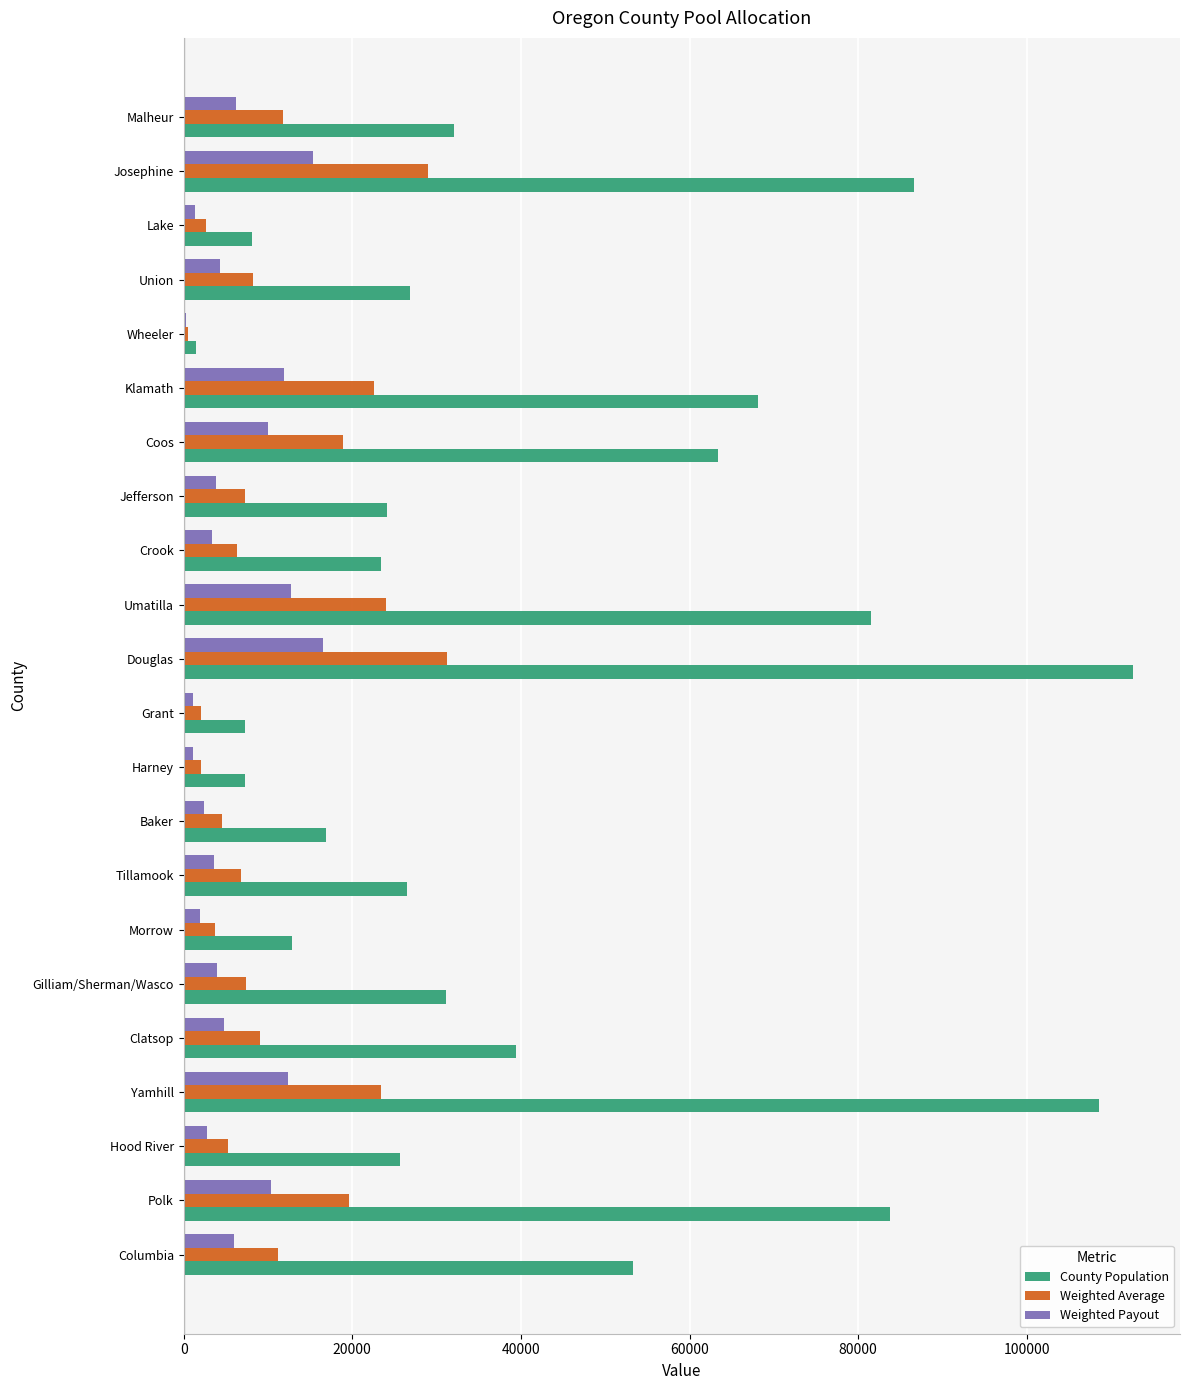

What are all the series names shown in the legend?

County Population, Weighted Average, Weighted Payout